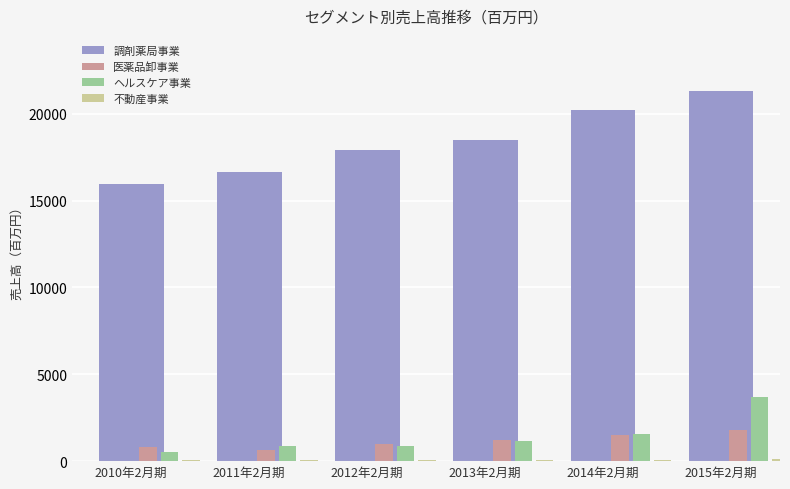

At 2013年2月期, list the series in order from largest to smallest.

調剤薬局事業, 医薬品卸事業, ヘルスケア事業, 不動産事業